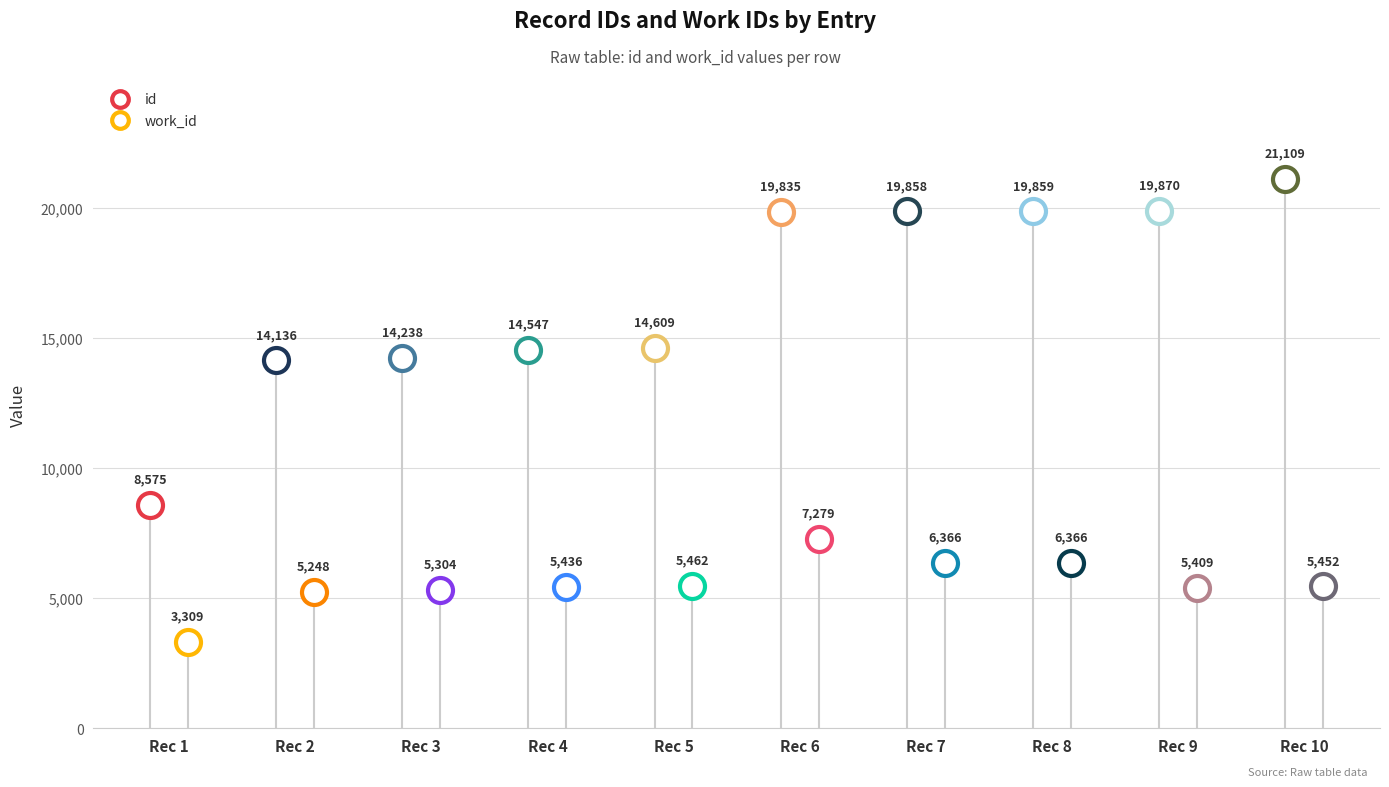

What are all the series names shown in the legend?

id, work_id